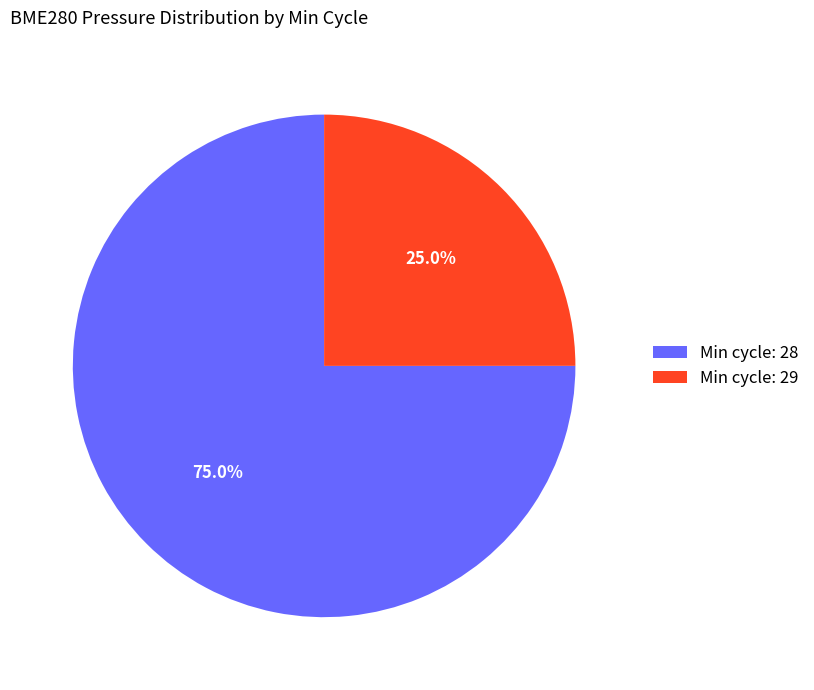

What is the largest slice in the pie chart?

Min cycle: 28